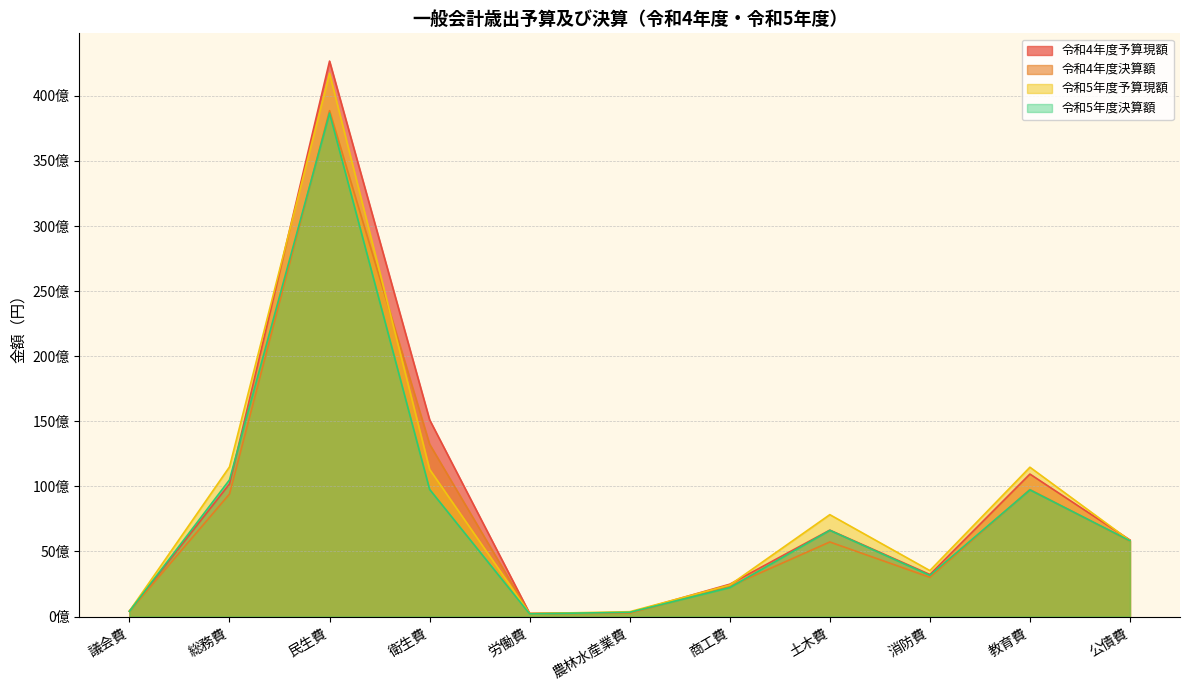

At which label is 令和5年度決算額 closest to 19438040505?

総務費